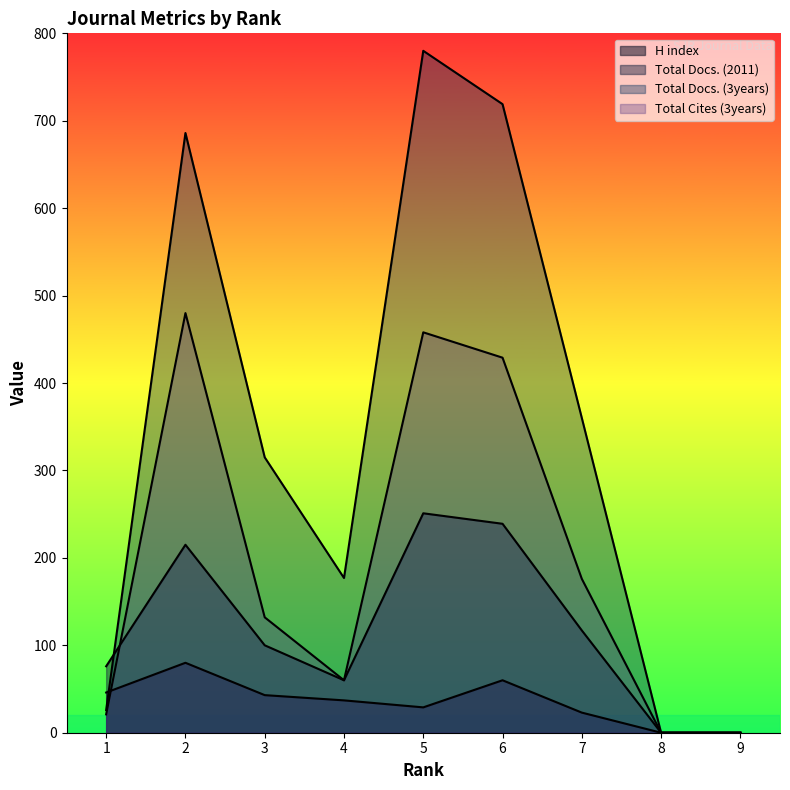

What is the total value across all series at 3?

590